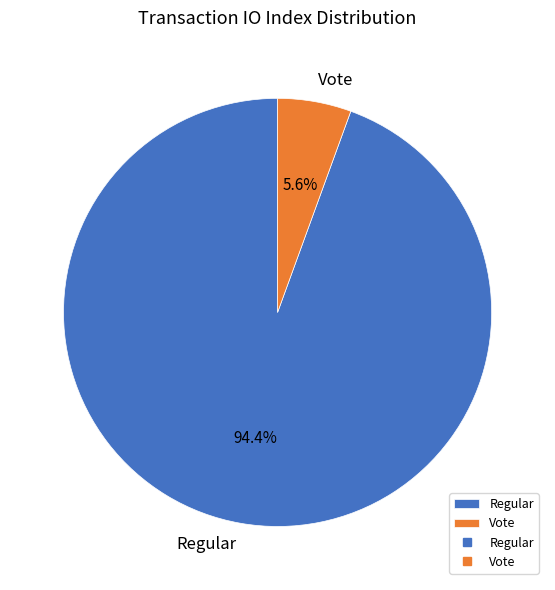

How many slices are in this pie chart?

2